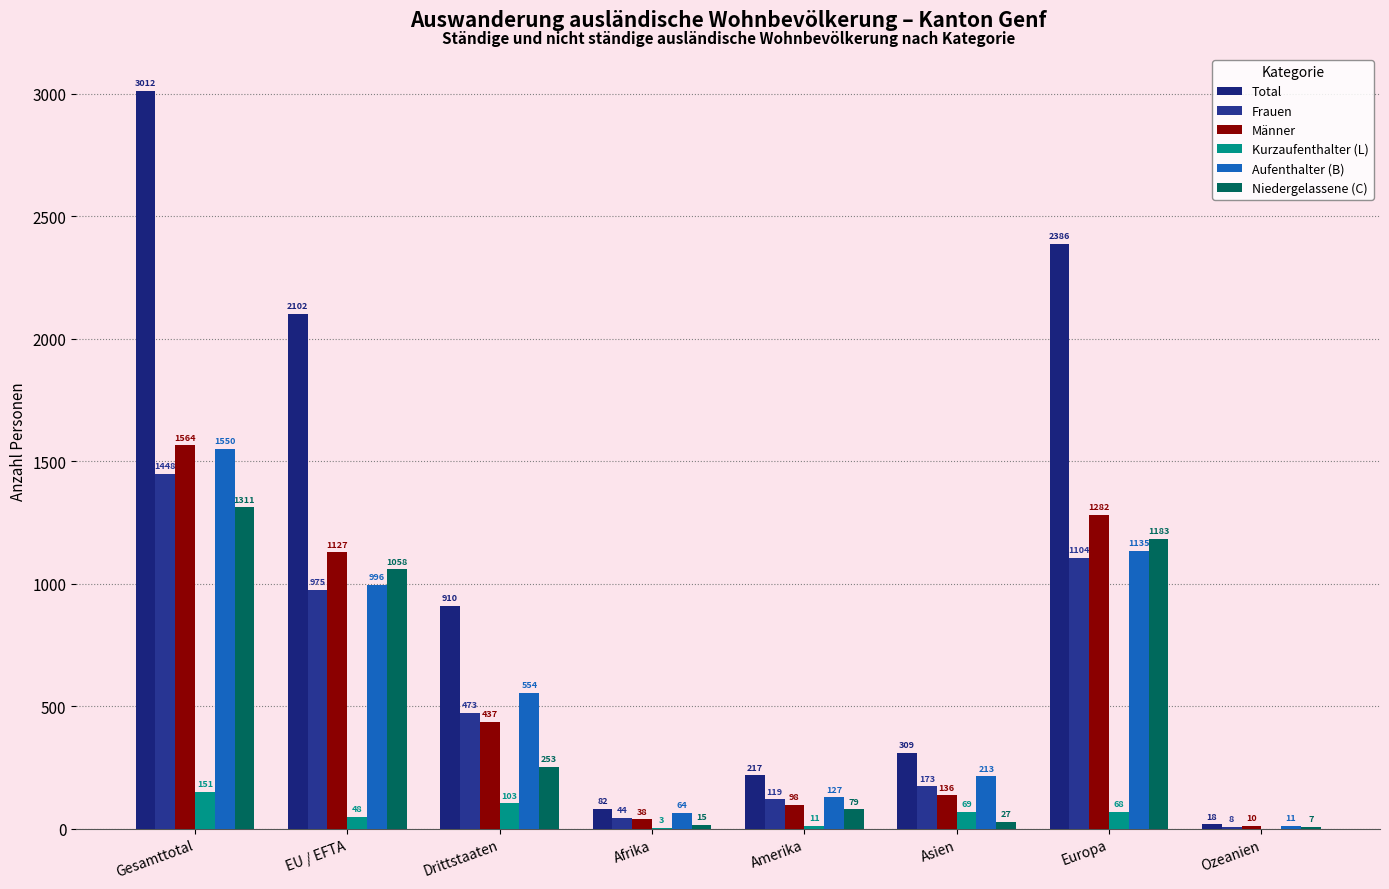

What is the label of the 8th bar from the left?

Ozeanien